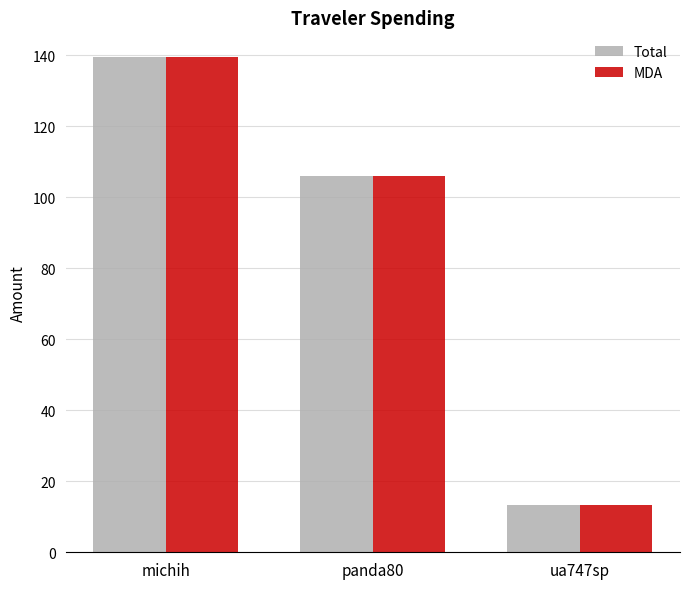

At which label is MDA closest to 76?

panda80